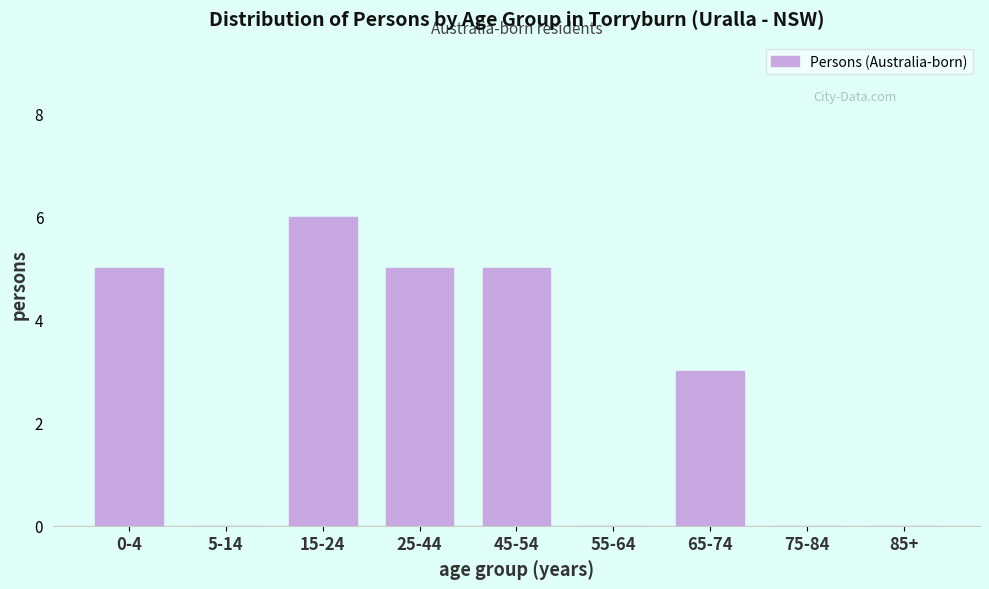

Reading left to right, transcribe all the data shown in this chart.

0-4=5	5-14=0	15-24=6	25-44=5	45-54=5	55-64=0	65-74=3	75-84=0	85+=0